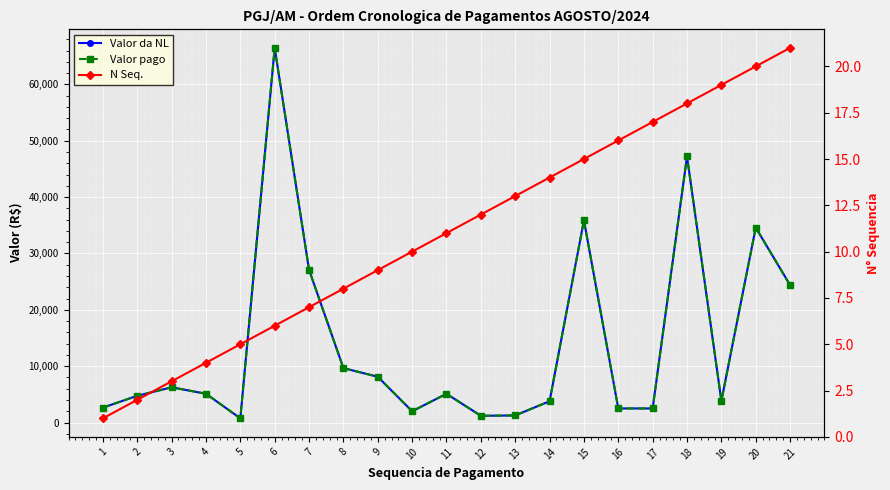

At 1, list the series in order from largest to smallest.

Valor da NL, Valor pago, N Seq.